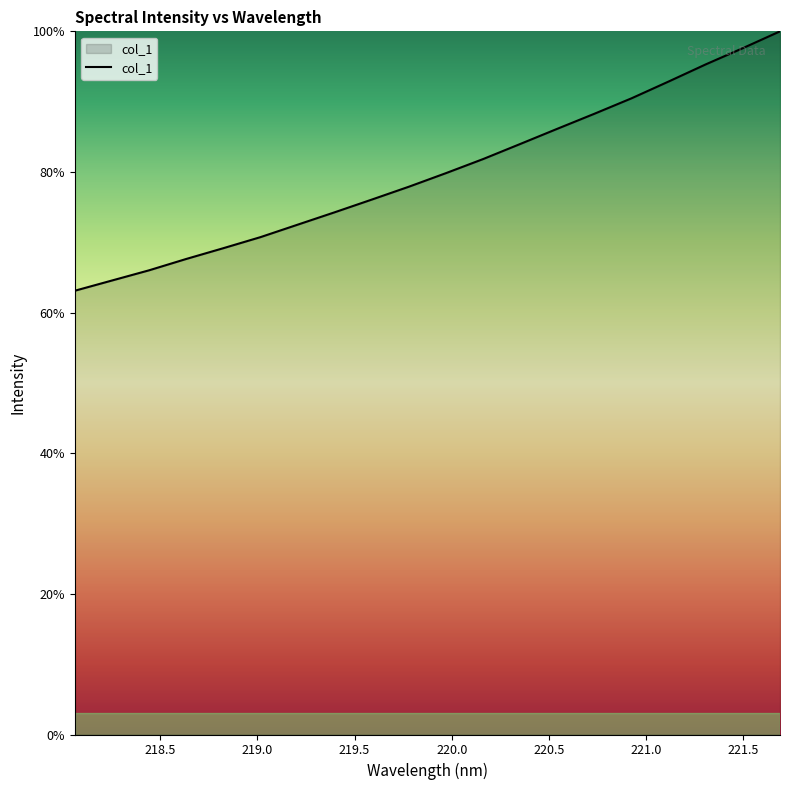

Count the number of categories in the chart.

20